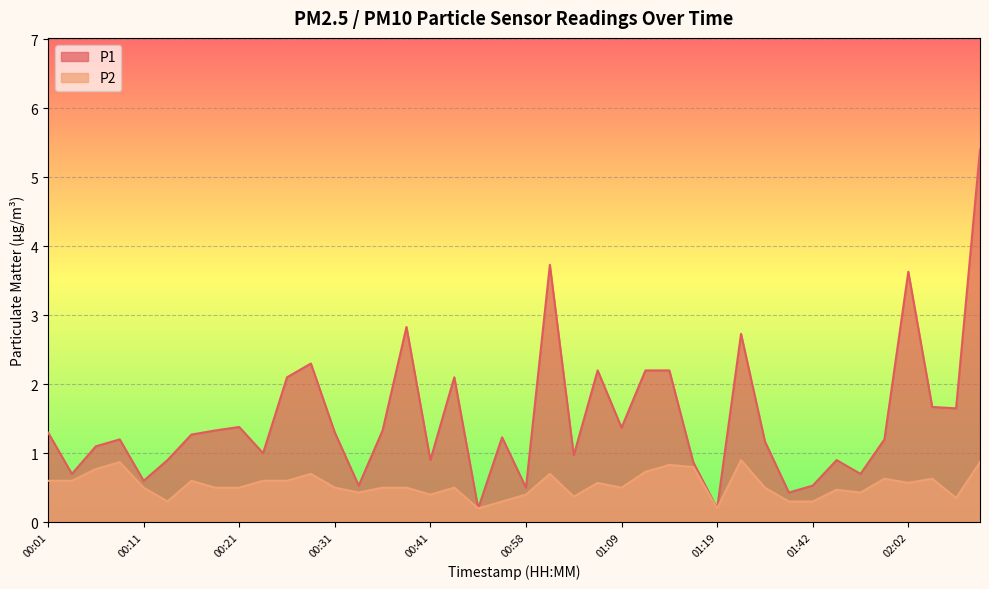

List the series in order of their peak value, lowest first.

P2, P1